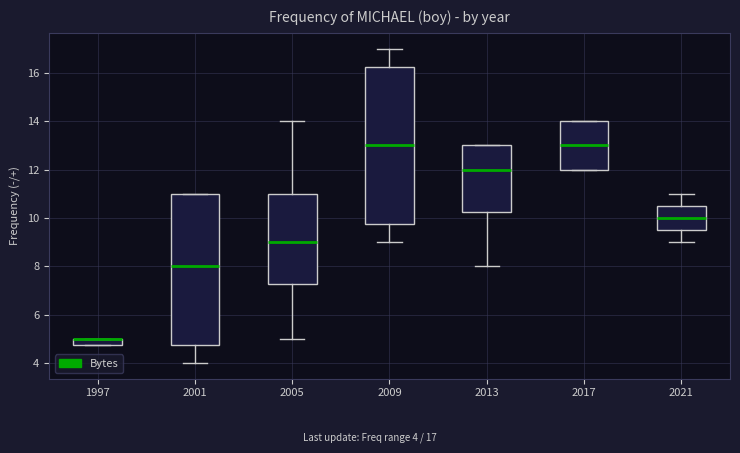

Where is the upper edge of the box at x = 2009 on the y-axis? The values are not printed on the chart, so give them approximately, as read against the axis.

16.2